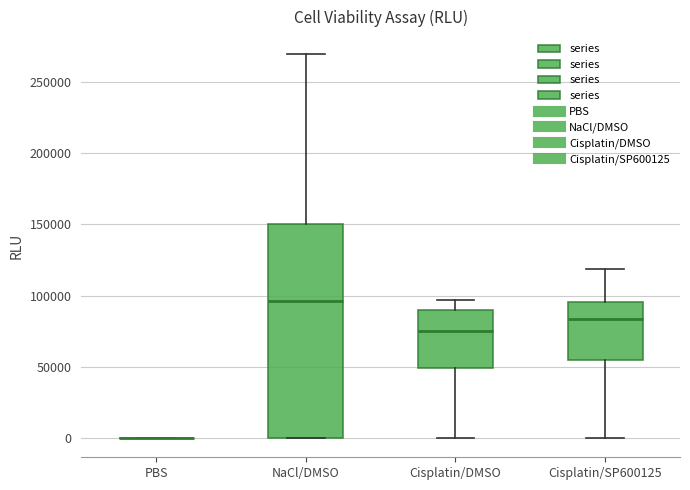

Which box is the tallest, from its lower edge to its upper edge?

NaCl/DMSO